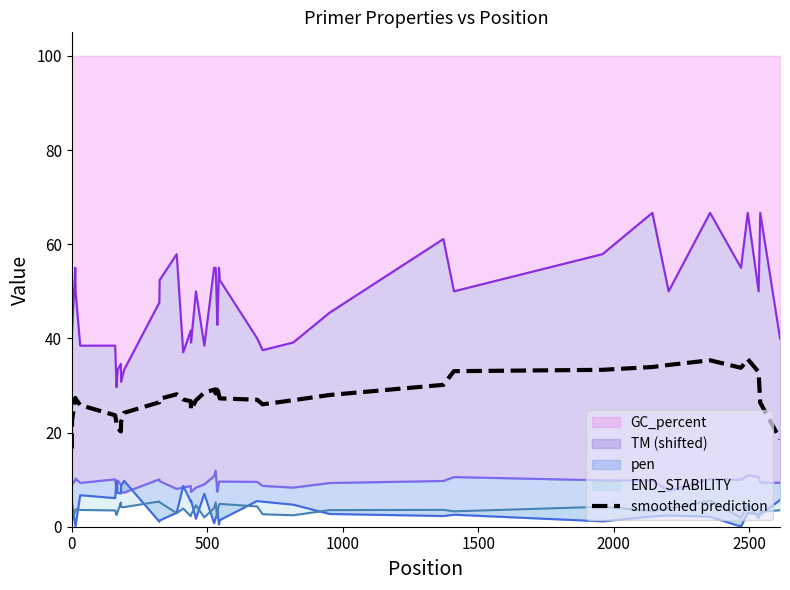

How many interior local peaks (higher than both neighbors) does the data have?

6